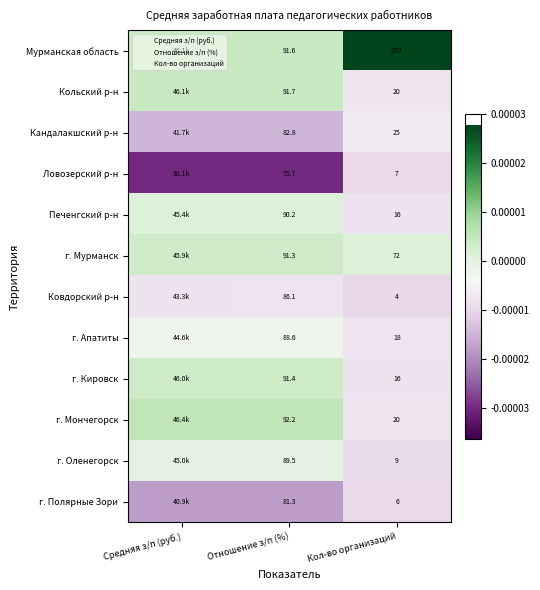

Which series has the largest range (max minus min)?

Мурманская область